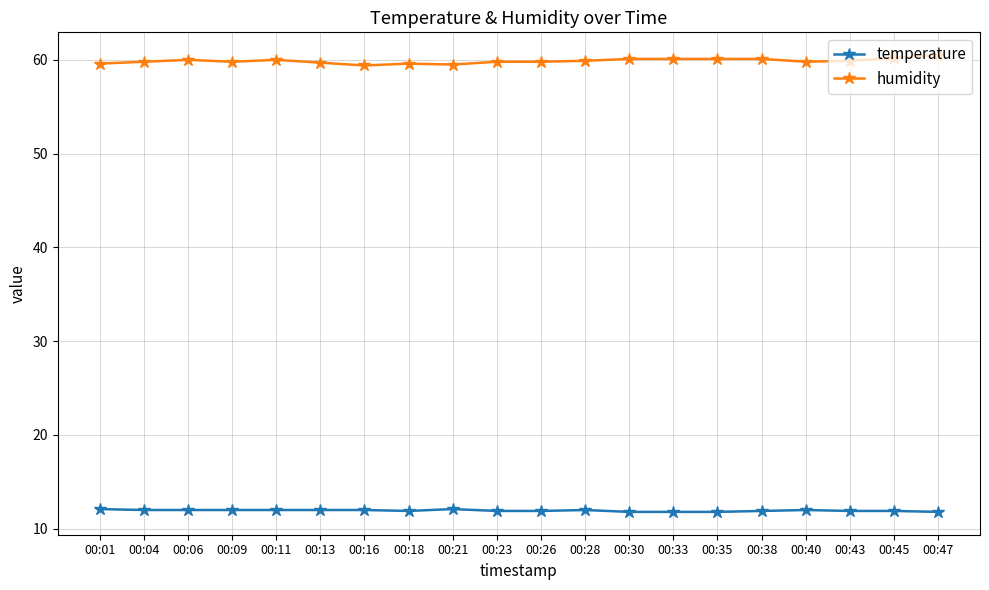

Is the value of temperature at 00:13 greater than the value of humidity at 00:30?

No